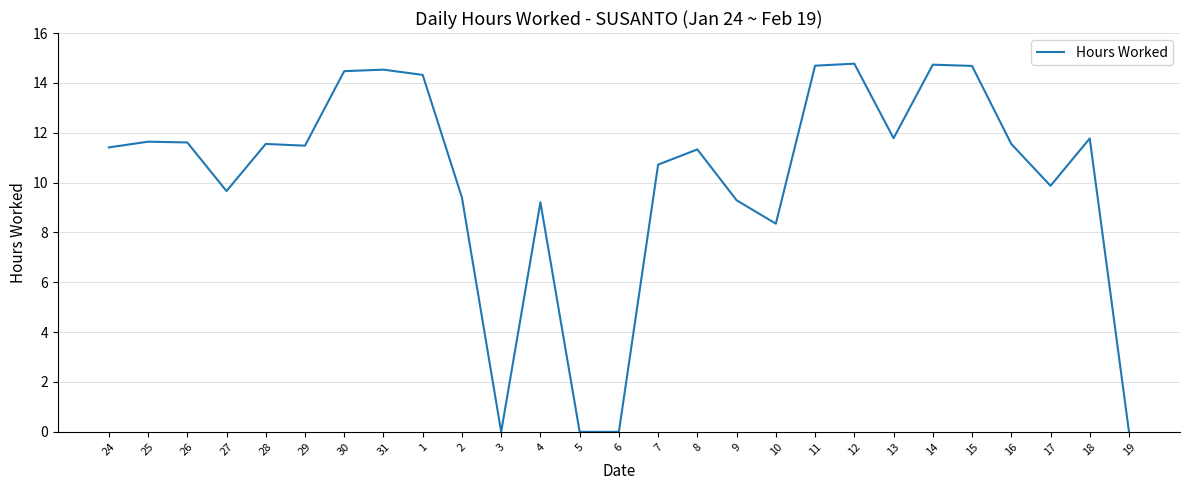

True or false: there are more than 0 points higher than both neighbors.

True